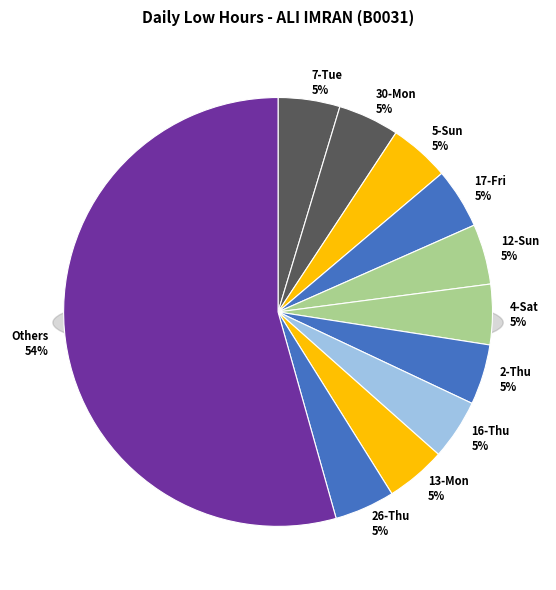

What is the total percentage of 17-Fri and 16-Thu?

9.1%